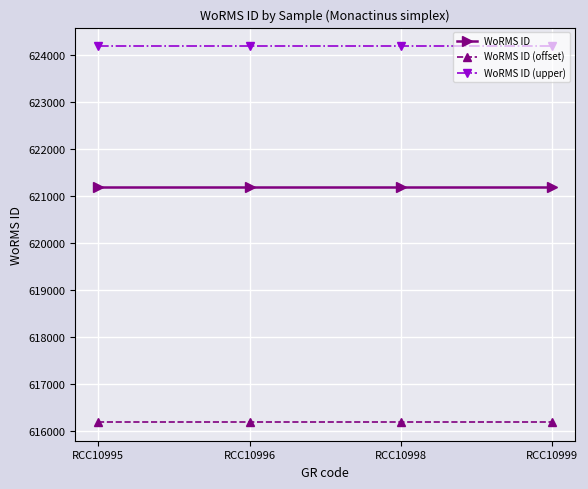

True or false: WoRMS ID (offset) and WoRMS ID (upper) intersect in this chart.

False